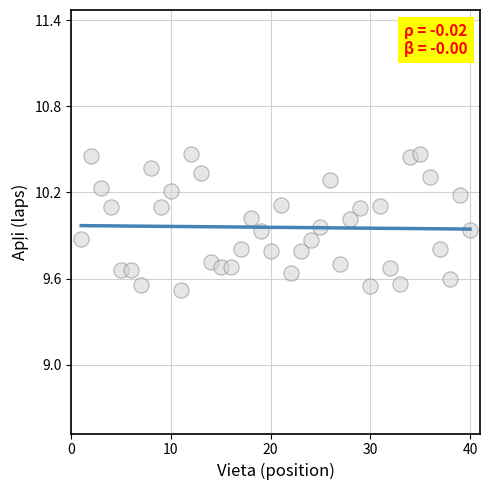

What is the range of Y values (max minus min)?

0.9